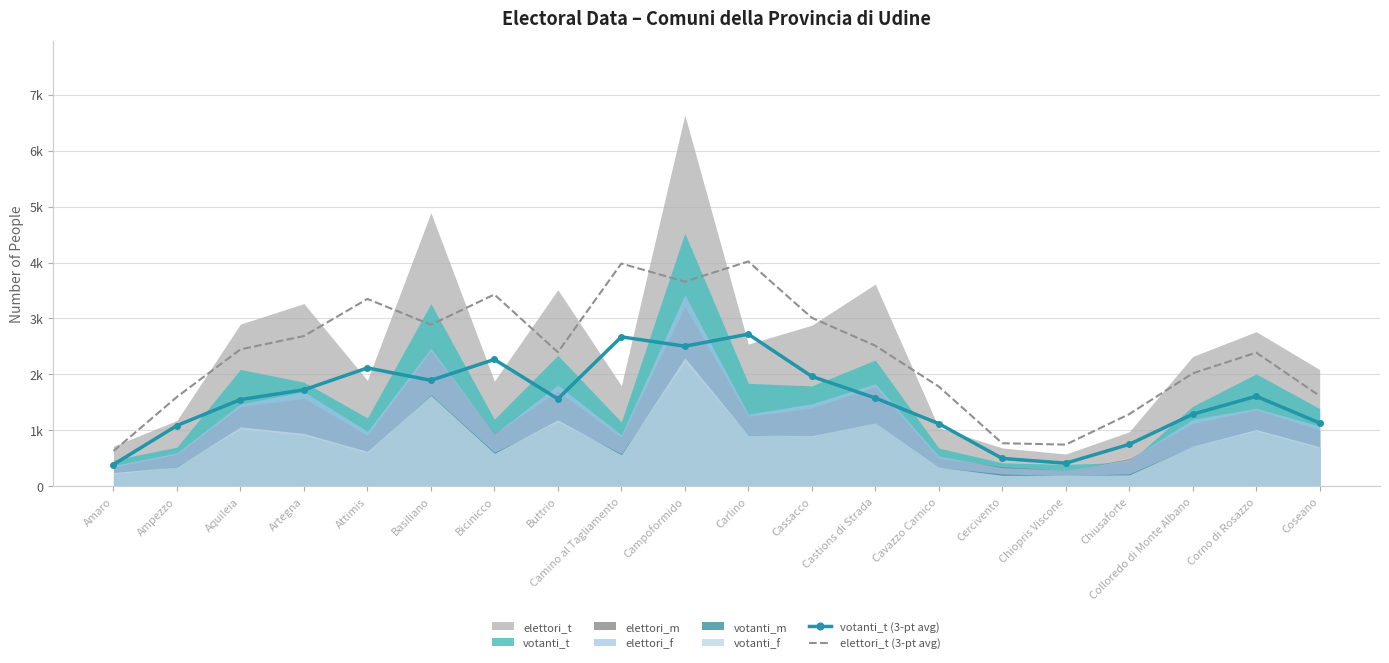

Is it true that votanti_t (3-pt avg) equals 1965.0 at Cassacco?

True